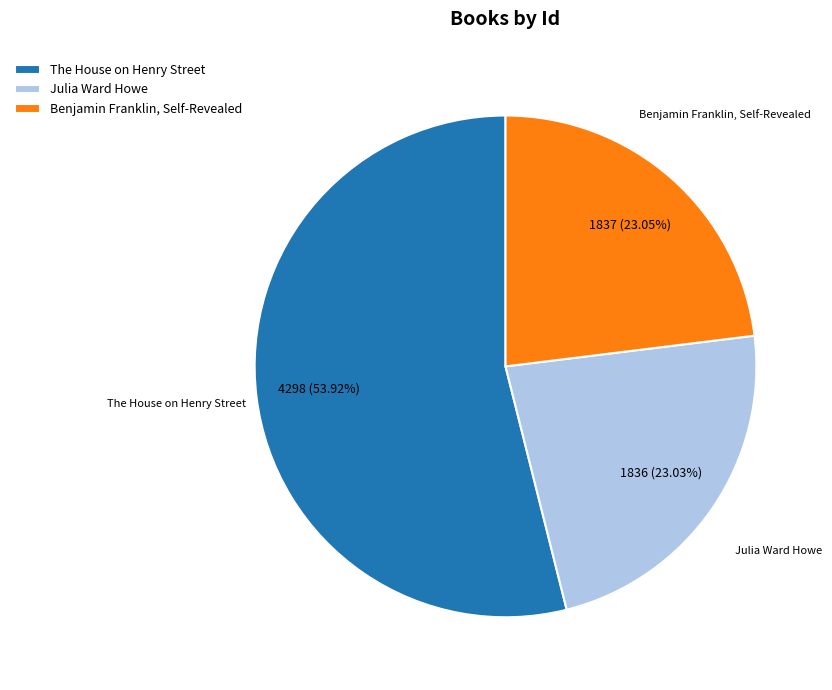

Combined, what portion of the pie is Julia Ward Howe and The House on Henry Street?

77.0%